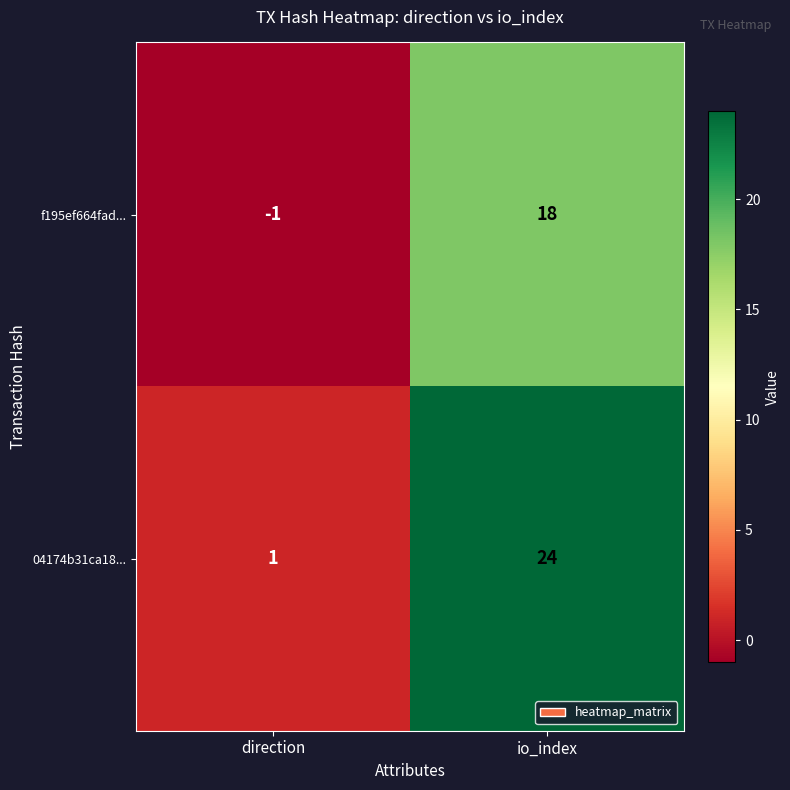

List the series in order of their peak value, lowest first.

f195ef664fad..., 04174b31ca18...